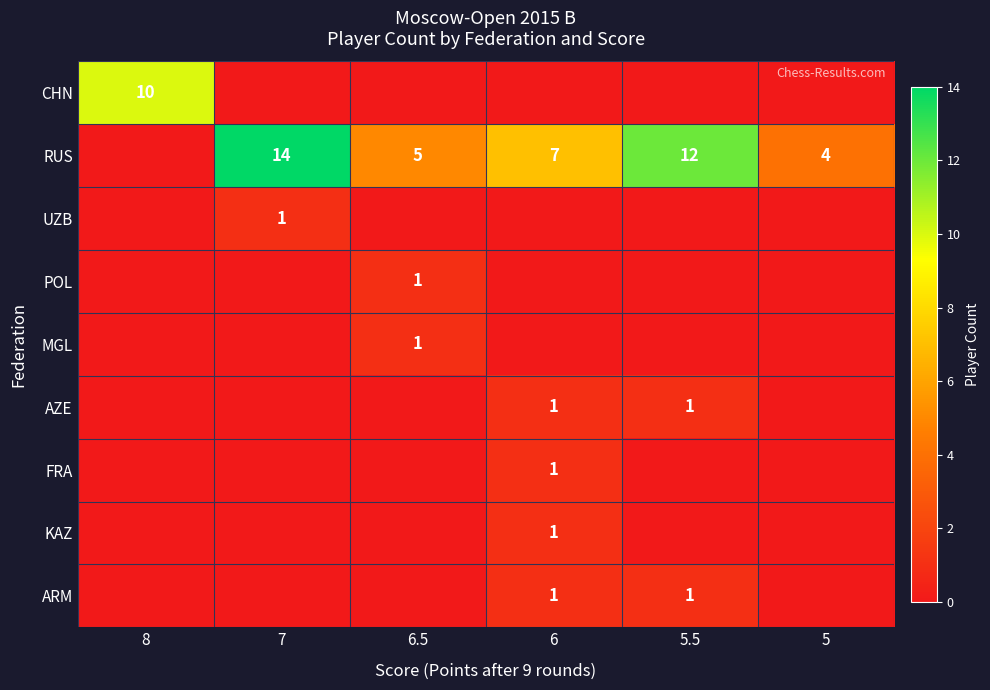

What is the difference between the RUS values at 5.5 and 6?

5